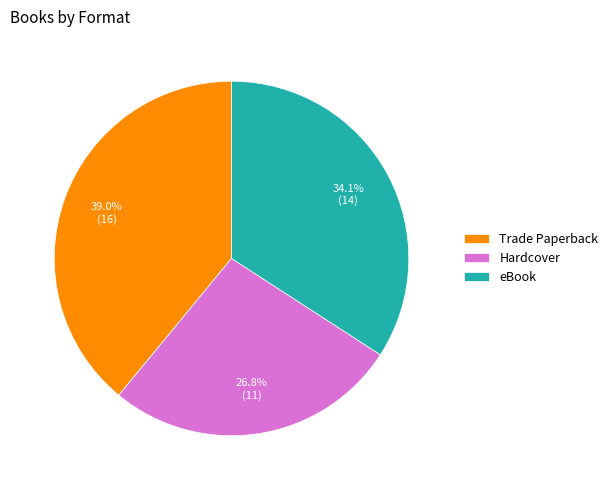

Is there any slice that represents more than half of the pie?

No